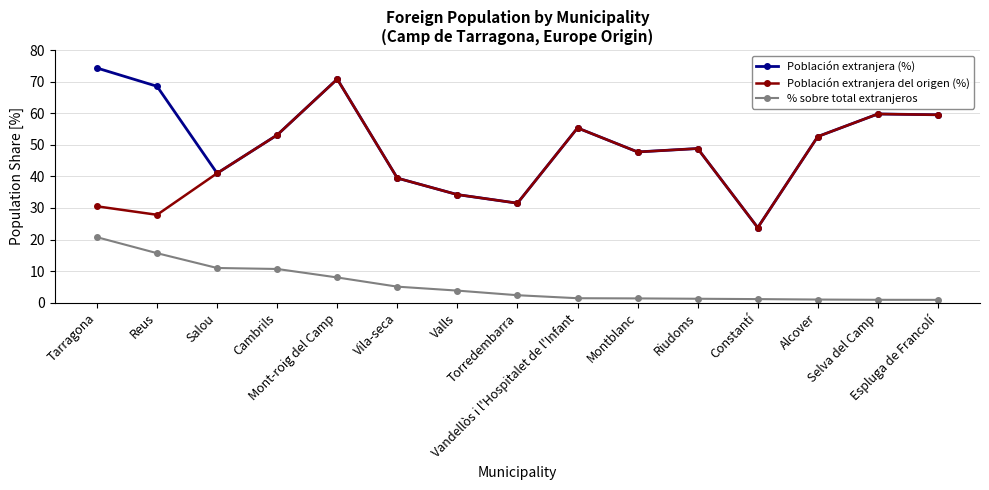

Does the chart have visible grid lines?

Yes